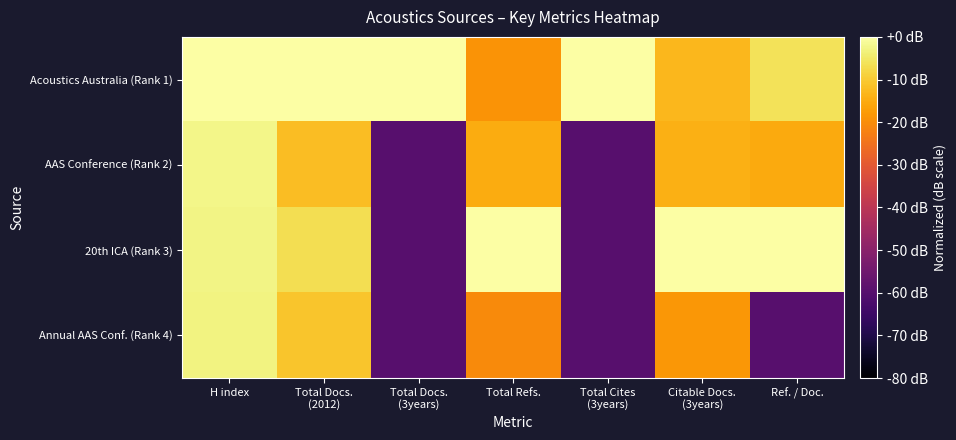

Reading left to right, what are all the values shown in this chart?

Acoustics Australia (Rank 1): H index=0.0	Total Docs.
(2012)=0.0	Total Docs.
(3years)=0.0	Total Refs.=-18.8	Total Cites
(3years)=0.0	Citable Docs.
(3years)=-12.9	Ref. / Doc.=-6.1
AAS Conference (Rank 2): H index=-2.3	Total Docs.
(2012)=-12.0	Total Docs.
(3years)=-60.0	Total Refs.=-15.0	Total Cites
(3years)=-60.0	Citable Docs.
(3years)=-14.1	Ref. / Doc.=-15.1
20th ICA (Rank 3): H index=-2.7	Total Docs.
(2012)=-6.6	Total Docs.
(3years)=-60.0	Total Refs.=0.0	Total Cites
(3years)=-60.0	Citable Docs.
(3years)=0.0	Ref. / Doc.=0.0
Annual AAS Conf. (Rank 4): H index=-2.8	Total Docs.
(2012)=-10.9	Total Docs.
(3years)=-60.0	Total Refs.=-20.5	Total Cites
(3years)=-60.0	Citable Docs.
(3years)=-18.2	Ref. / Doc.=-60.0